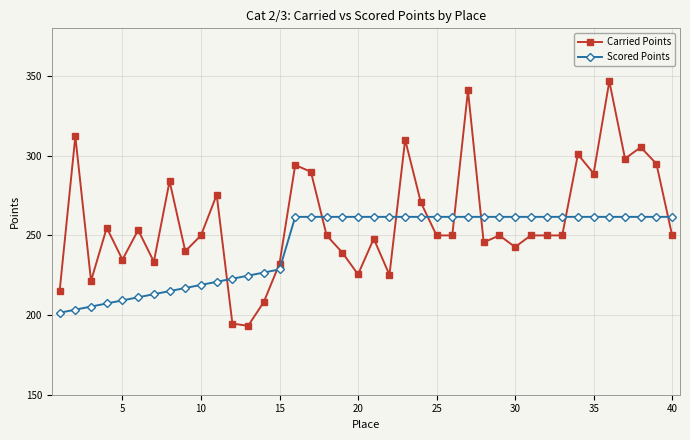

How many data points in Scored Points are less than 261?

15